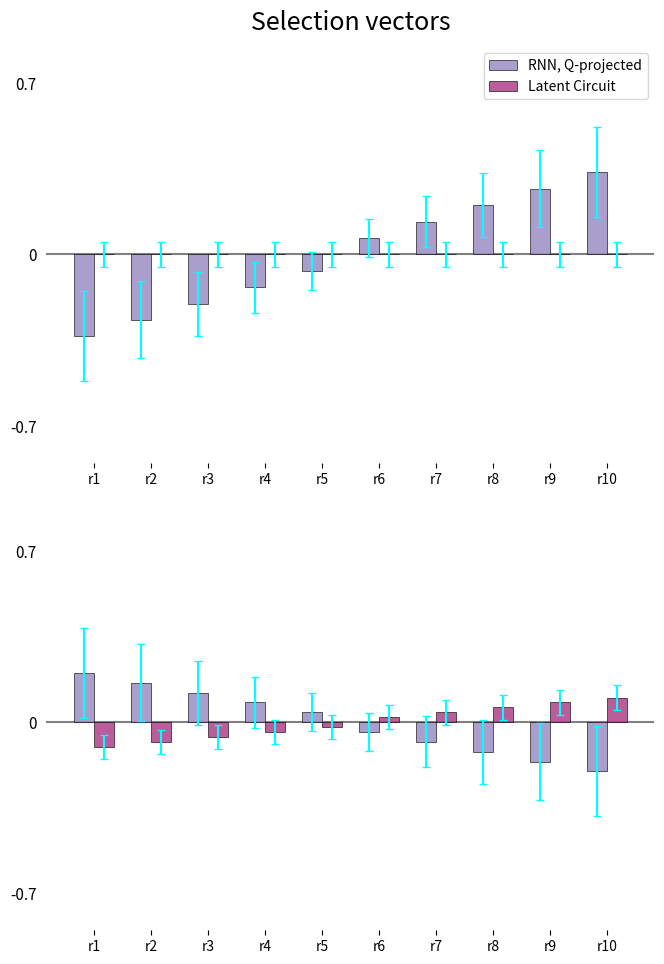

Which series has the largest total across all categories?

RNN, Q-projected